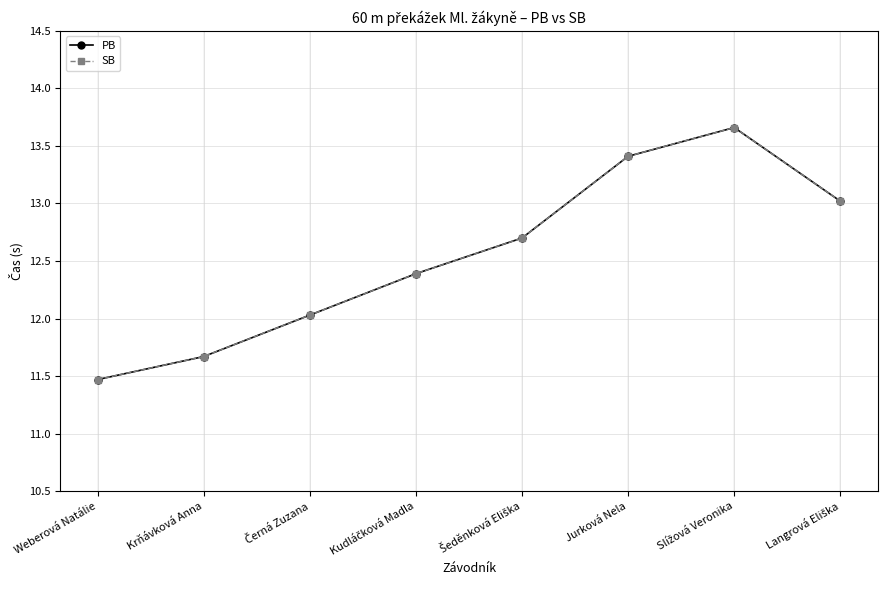

Is this an area chart (filled region under the line)?

No